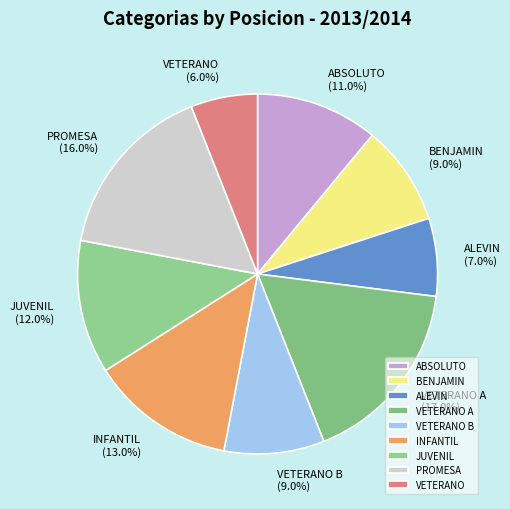

Which slice is the largest?

VETERANO A